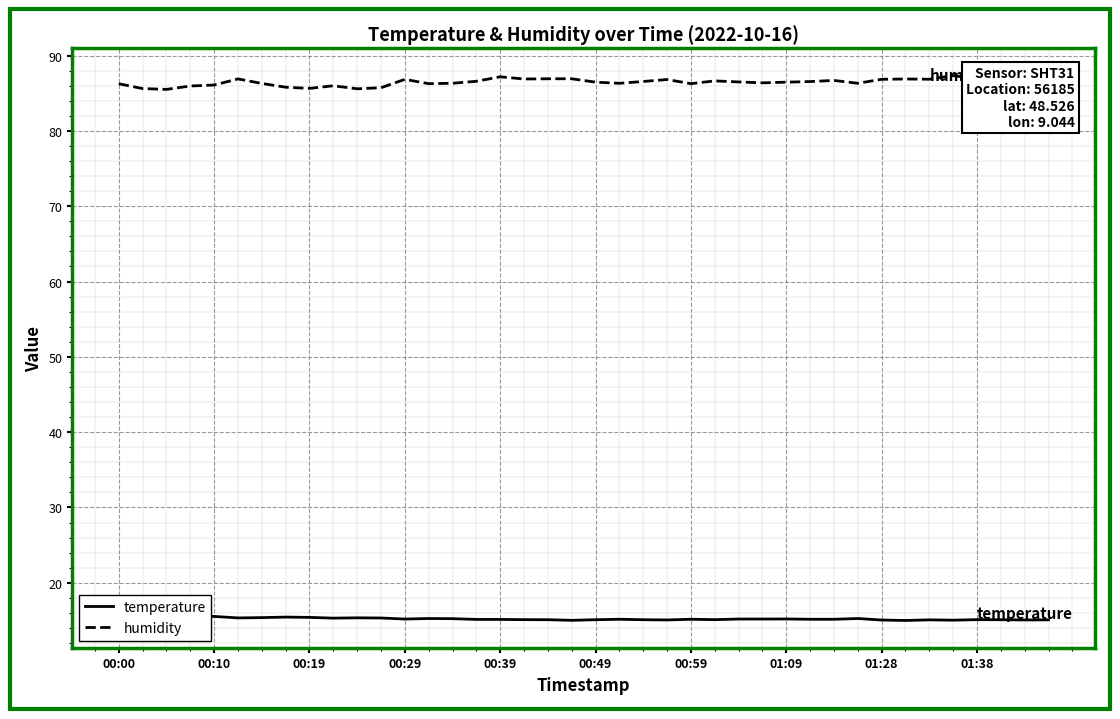

Rank the series at 19 from lowest to highest value.

temperature, humidity